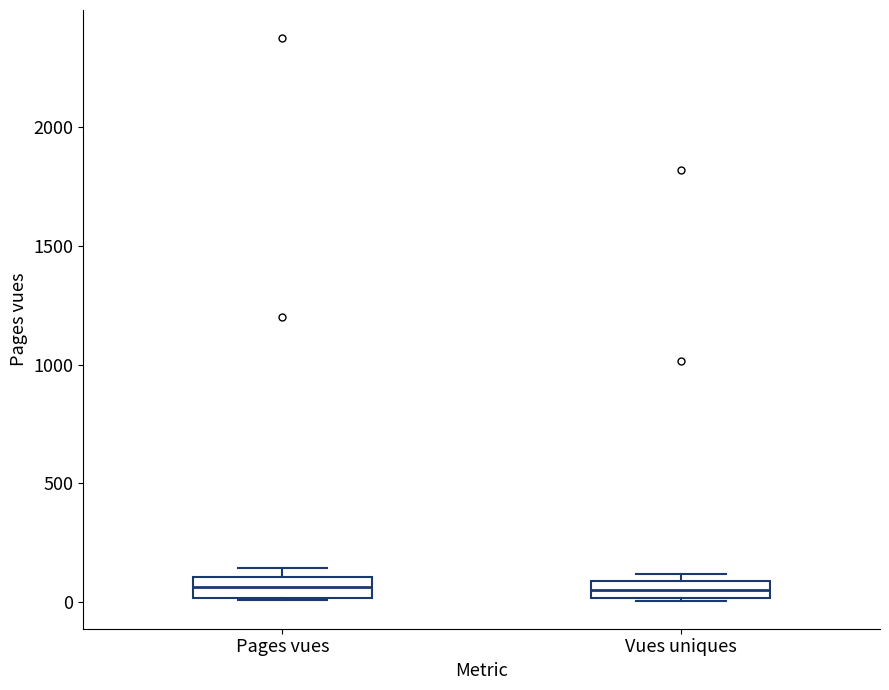

Where does the median line of the box for Pages vues sit on the y-axis? The values are not printed on the chart, so give them approximately, as read against the axis.

50